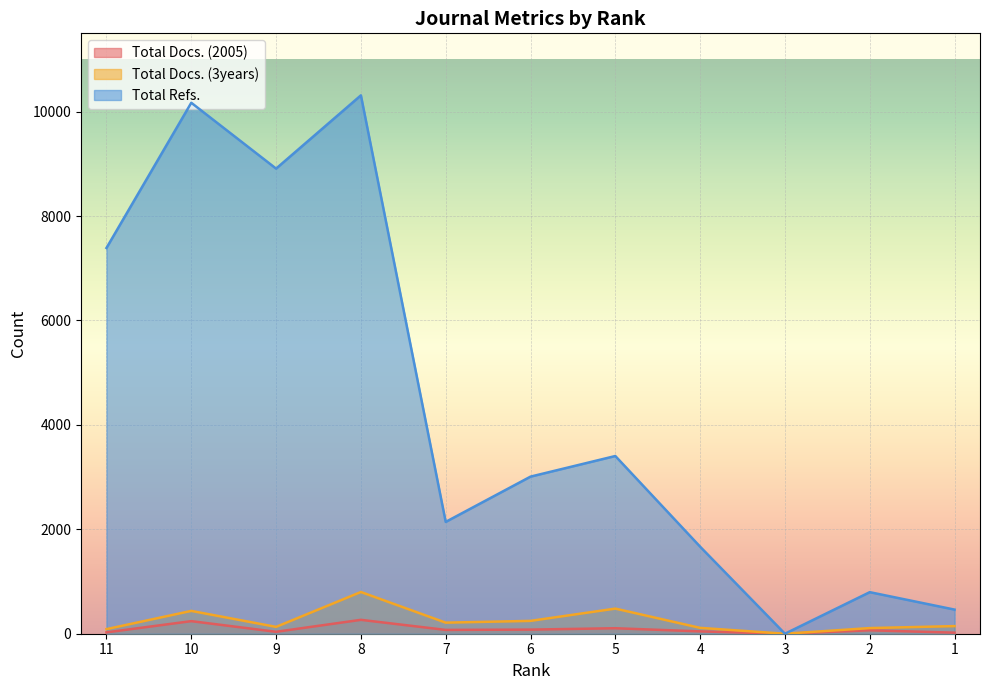

The value of Total Refs. at 11 is 7389. True or false?

True